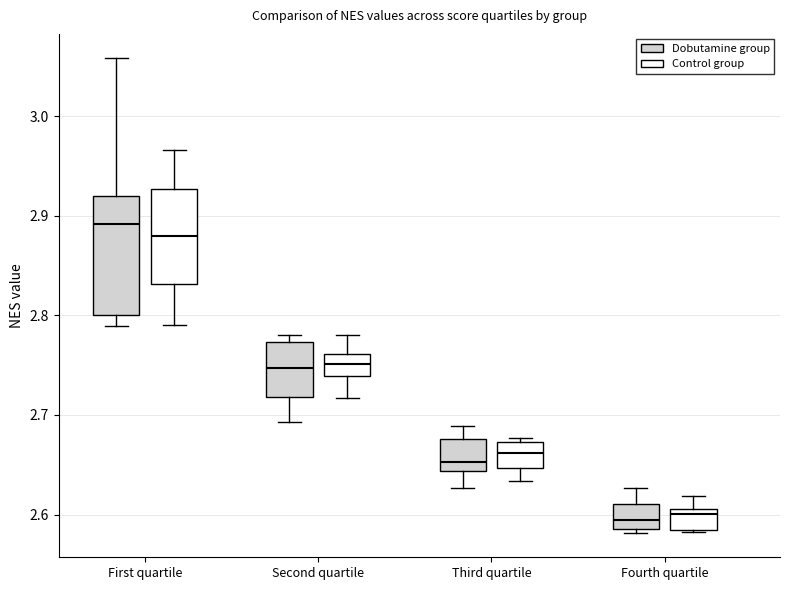

Reading left to right, read every box against the y-axis: the position of its median line, the range the box covers, and the ends of its whiskers. The values are not printed on the chart, so give them approximately, as read against the axis.

First quartile (Dobutamine group): median 2.89, box 2.80 to 2.92, whiskers 2.79 to 3.06
First quartile (Control group): median 2.88, box 2.83 to 2.93, whiskers 2.79 to 2.97
Second quartile (Dobutamine group): median 2.75, box 2.72 to 2.77, whiskers 2.69 to 2.78
Second quartile (Control group): median 2.75, box 2.74 to 2.76, whiskers 2.72 to 2.78
Third quartile (Dobutamine group): median 2.65, box 2.64 to 2.68, whiskers 2.63 to 2.69
Third quartile (Control group): median 2.66, box 2.65 to 2.67, whiskers 2.63 to 2.68
Fourth quartile (Dobutamine group): median 2.59 (inside the box), box 2.59 to 2.61, whiskers 2.58 to 2.63
Fourth quartile (Control group): median 2.60, box 2.58 to 2.61, whiskers 2.58 to 2.62